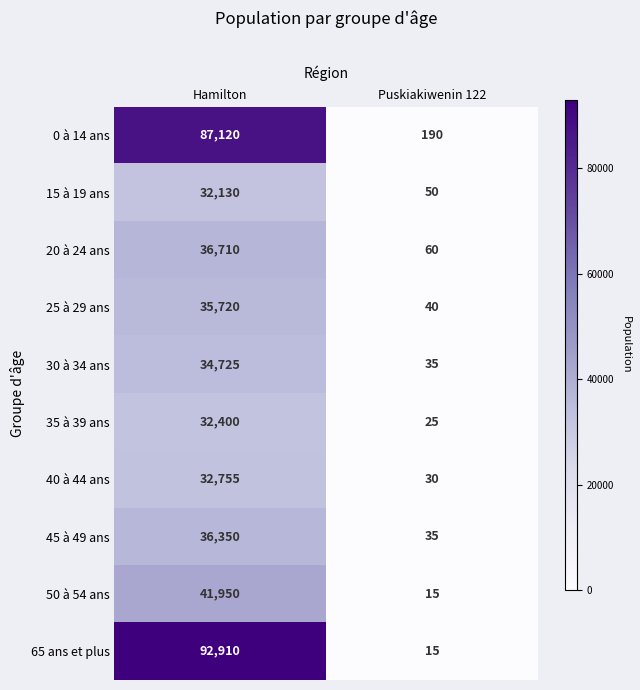

What is the approximate value of 20 à 24 ans at Hamilton?

36710